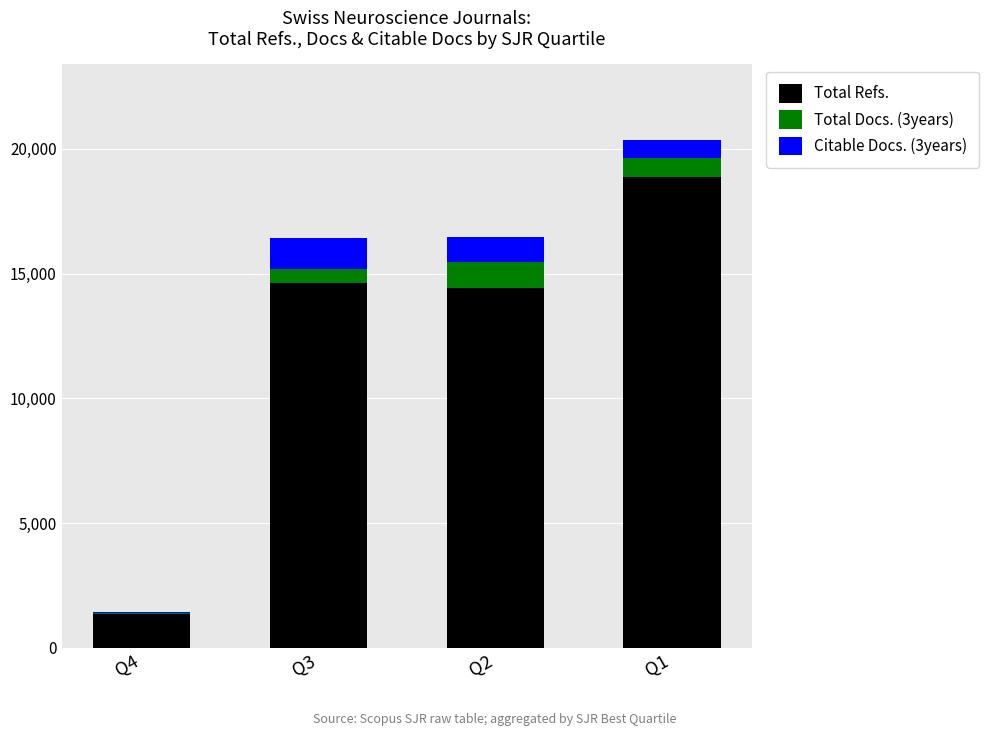

The value of Total Refs. at Q3 is 14616. True or false?

True